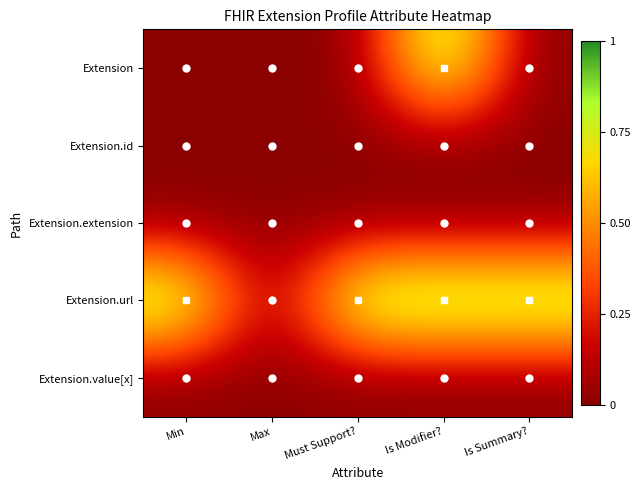

Which series has the widest spread of values?

Extension